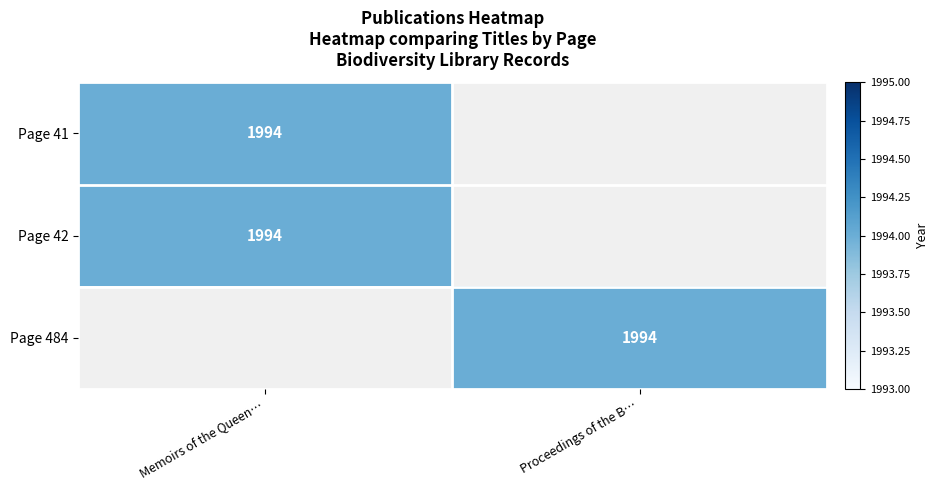

True or false: Page 41 has a value of 455 at Memoirs of the Queen….

False